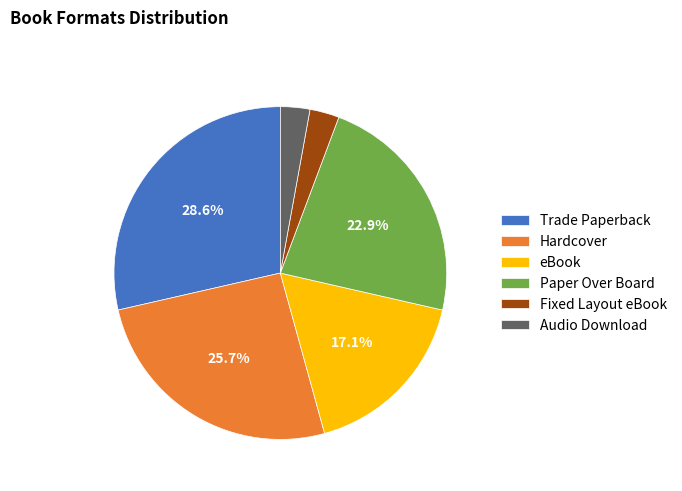

Do Trade Paperback and Paper Over Board together represent more than half of the pie?

Yes